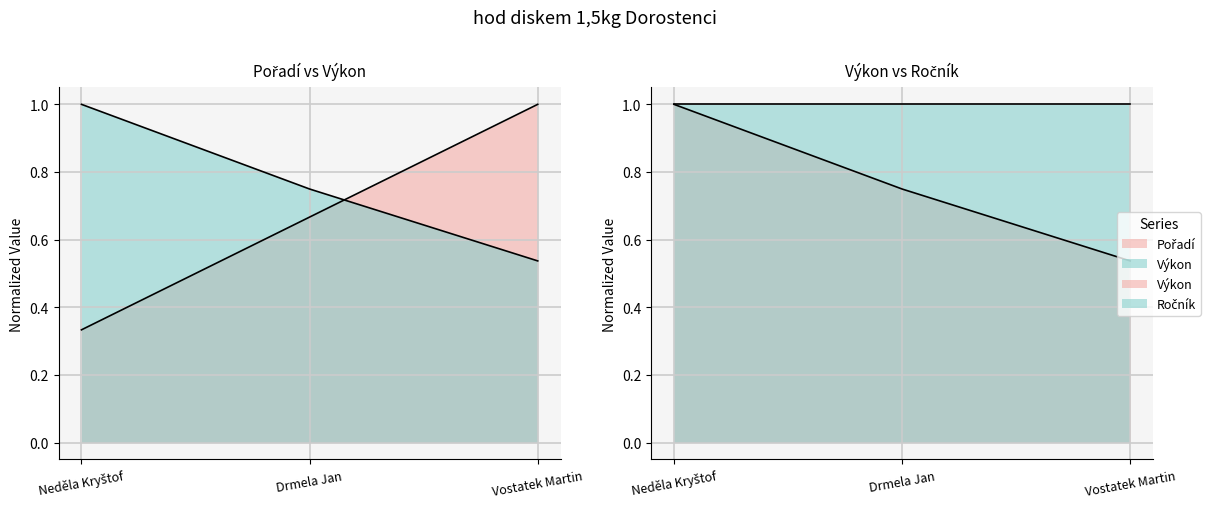

What is the highest value of the Pořadí series?

1.0